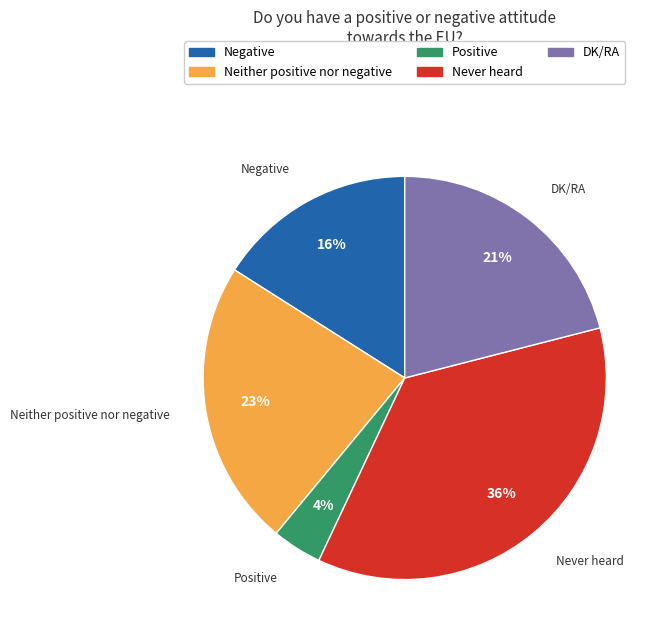

Combined, do Never heard and DK/RA account for over 50%?

Yes